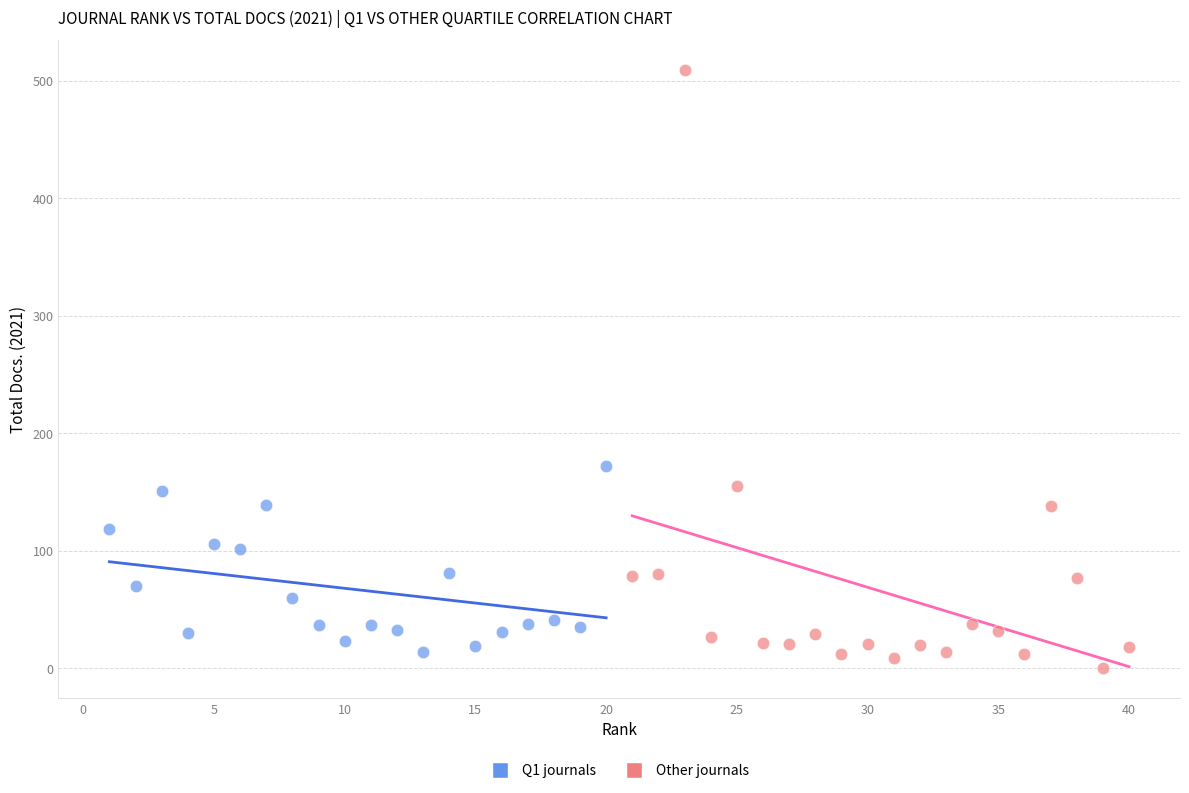

What are all the series names shown in the legend?

Q1 journals, Other journals